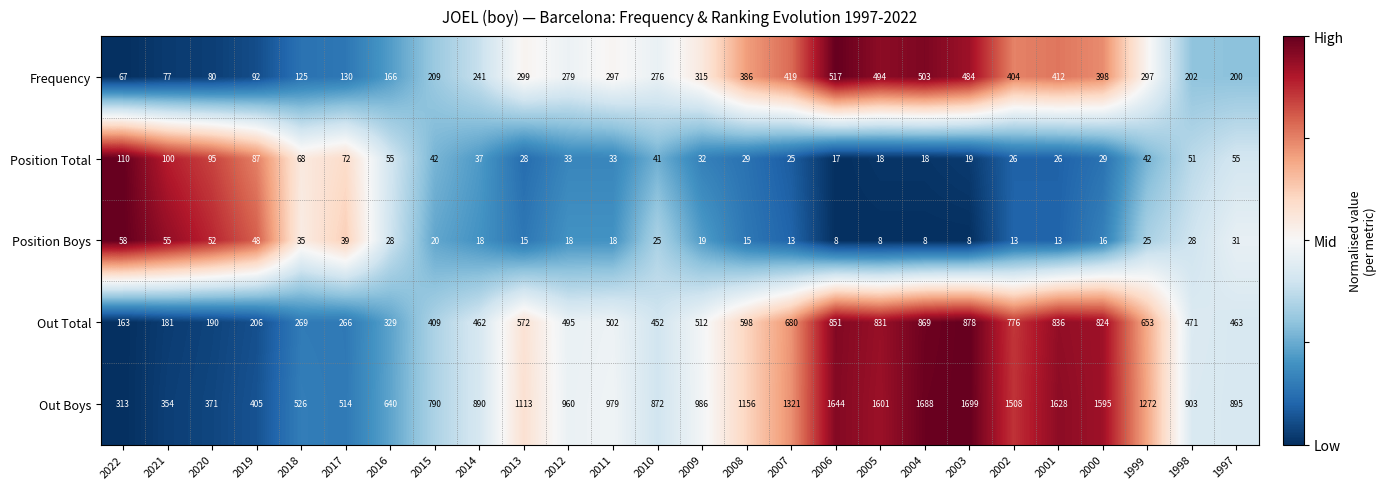

What is the spread (max minus min) of values at 2013?

1098